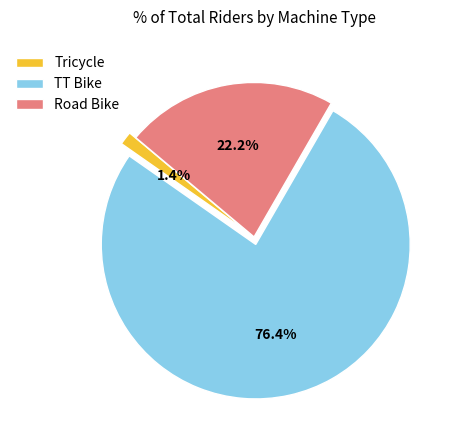

Count the number of slices in the pie.

3